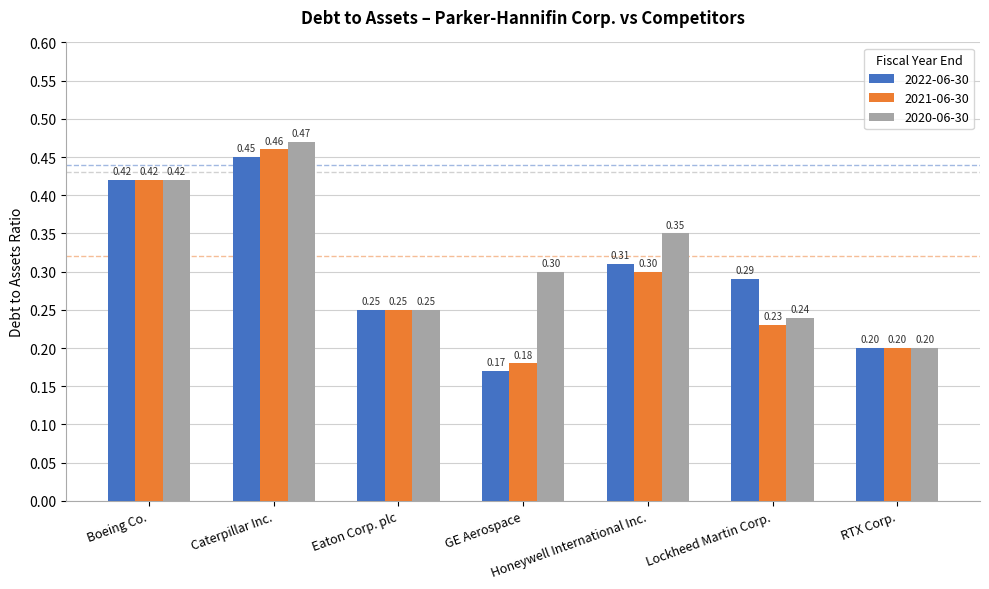

Between GE Aerospace and Lockheed Martin Corp., which series saw the biggest shift?

2022-06-30